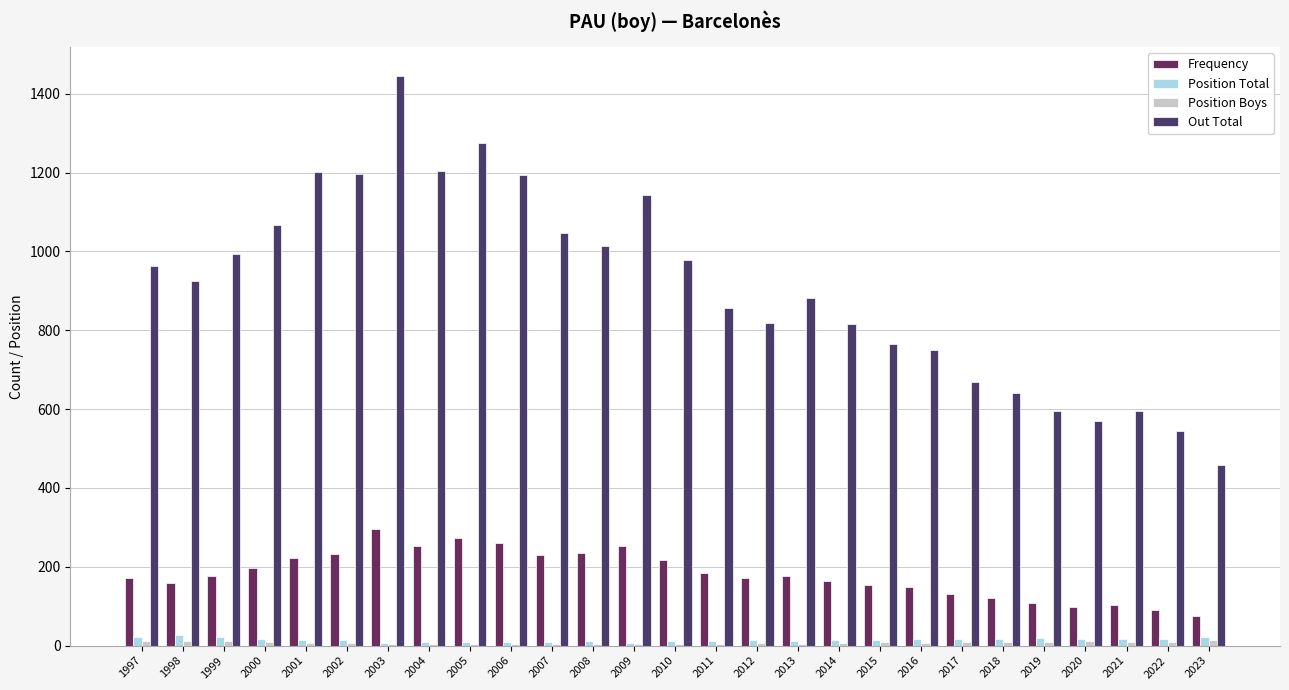

What is the difference between the maximum and minimum values in the Out Total series?

988